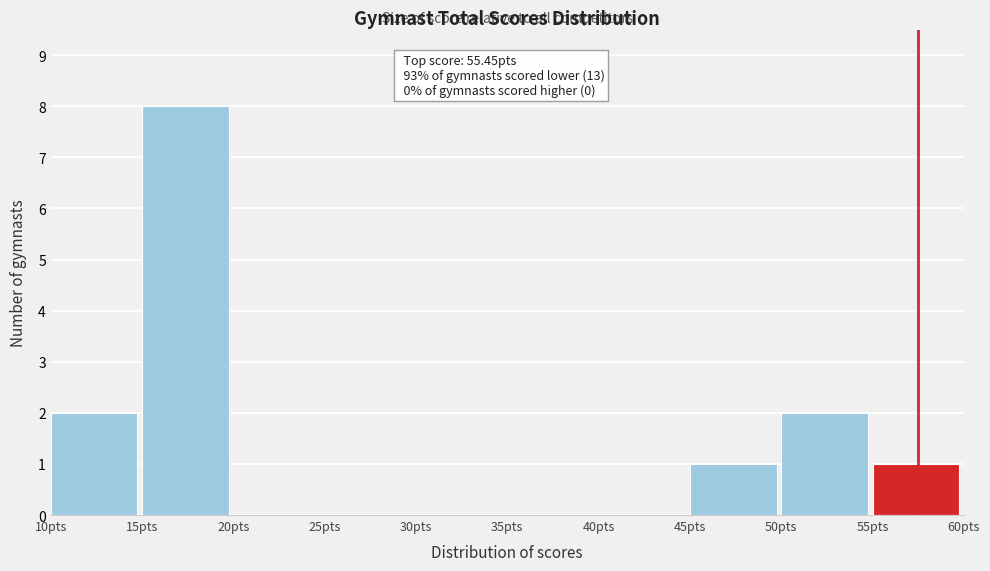

Which range on the x-axis has the tallest bar?

15 to 20